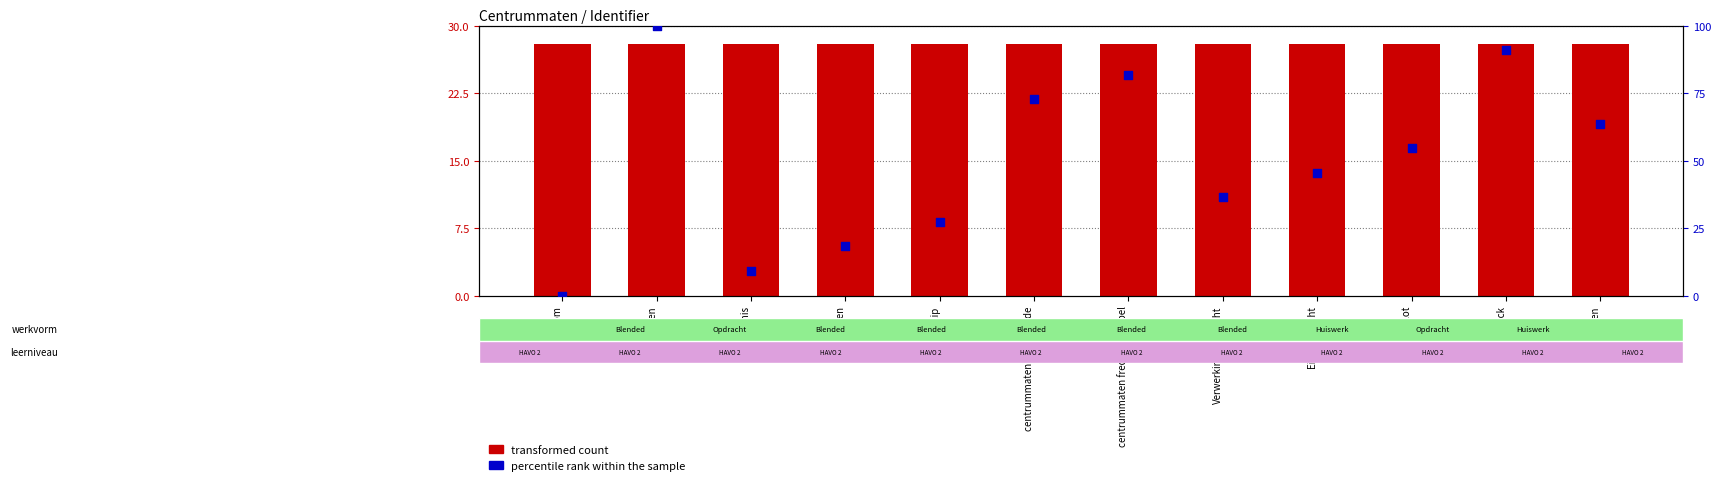

Which series contains the lowest Y value?

percentile rank within the sample